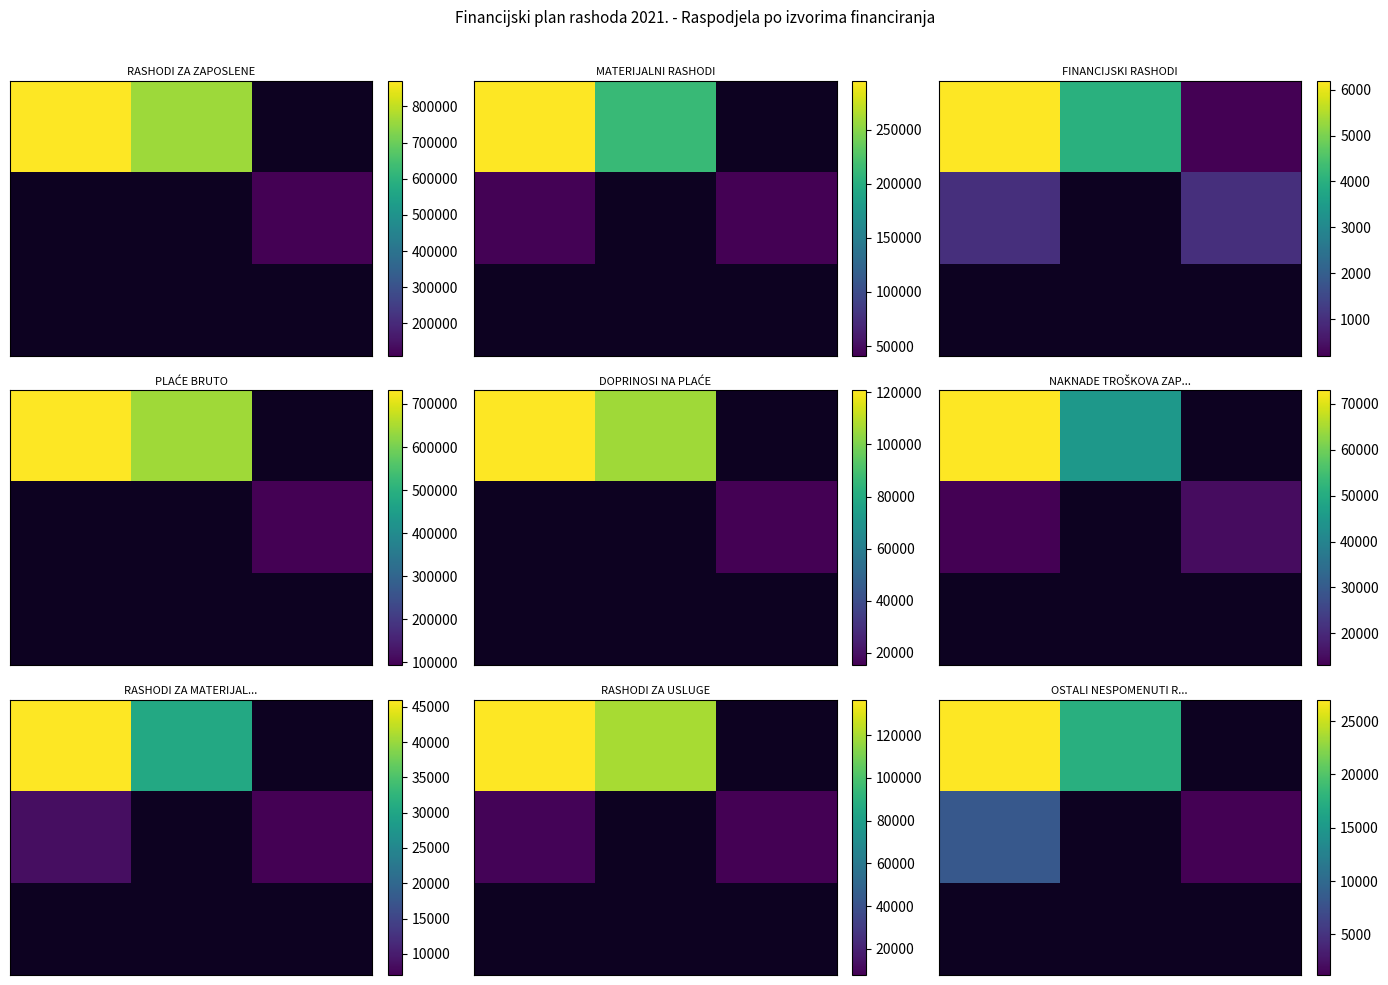

How many data points does each series have?

3